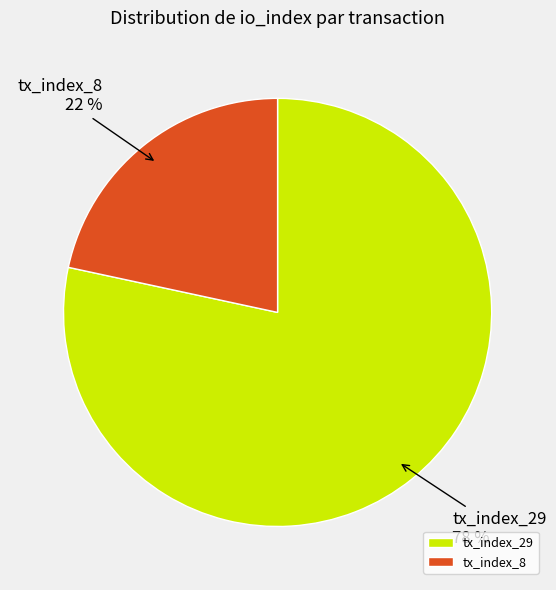

Approximately how many times larger is the value at tx_index_8 compared to tx_index_29?

0.3